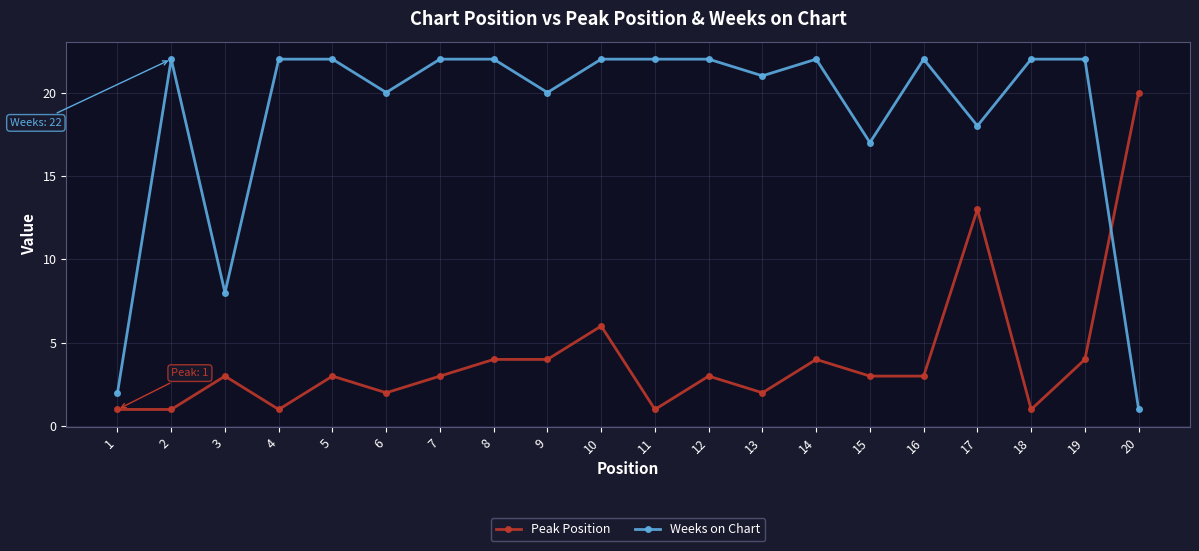

Rank the series at 5 from highest to lowest value.

Weeks on Chart, Peak Position